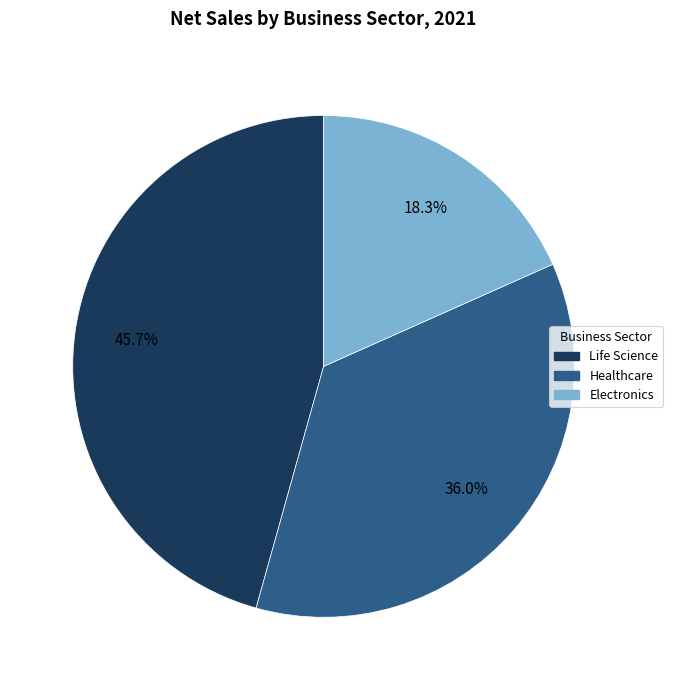

How many segments does this pie chart have?

3